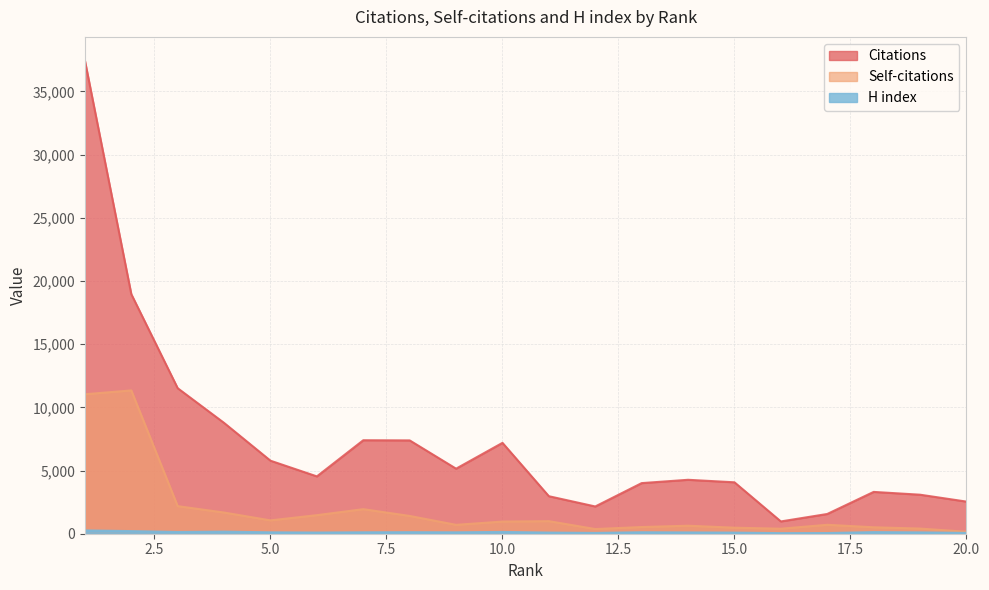

Count the number of categories in the chart.

20